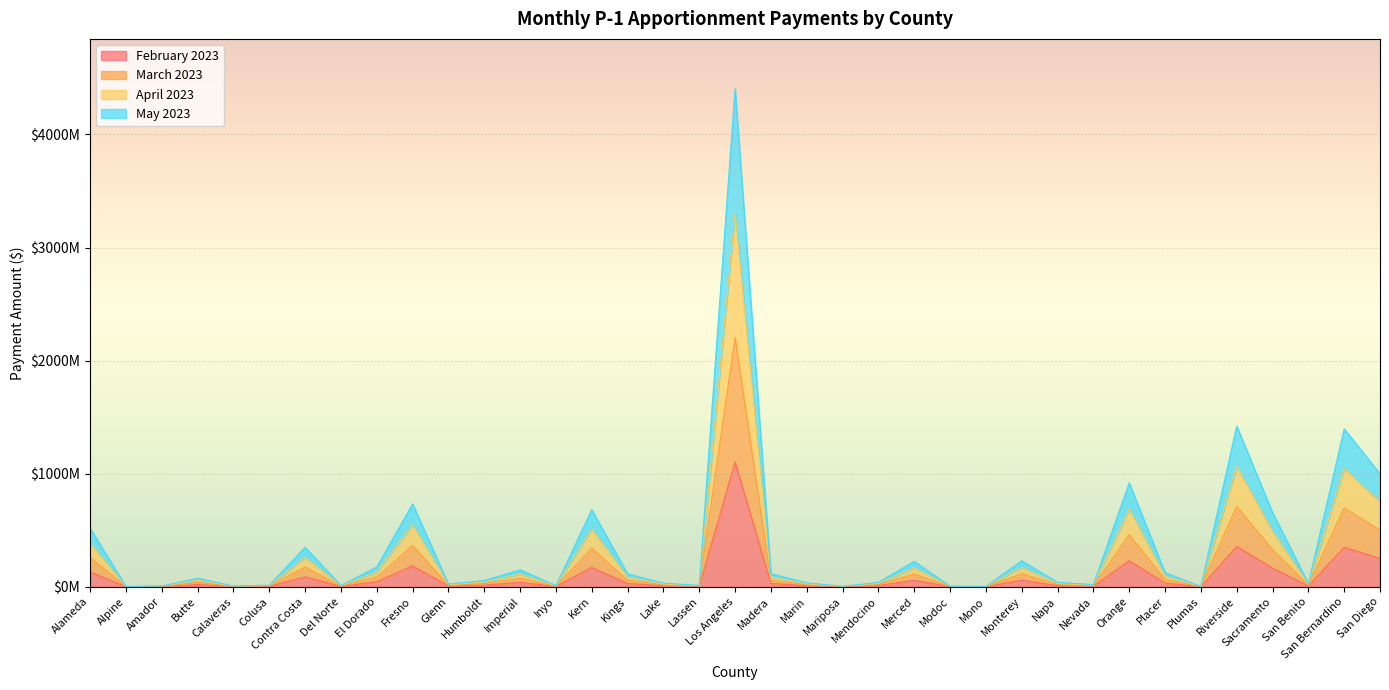

Reading right to left, extract all data points from this chart.

February 2023: 249581322	348879719	6600045	163867663	354960694	138015	31039974	229467452	4514202	9318080	57172090	407143	799867	55864026	9476942	708092	8432601	28608039	1101297089	2848478	7774706	28172770	169955096	2401152	37099596	13587518	5689726	182853182	43480604	2340299	87016321	3226666	1261295	18731031	1446890	151677	129143520
March 2023: 499162644	697759438	13200090	327735326	709921388	276030	62079948	458934904	9028404	18636160	114344180	814286	1599734	111728052	18953884	1416184	16865202	57216078	2202594178	5696956	15549412	56345540	339910192	4802304	74199192	27175036	11379452	365706364	86961208	4680598	174032642	6453332	2522590	37462062	2893780	303354	258287040
April 2023: 748743966	1046639157	19800135	491602989	1064882082	414045	93119922	688402356	13542606	27954240	171516270	1221429	2399601	167592078	28430826	2124276	25297803	85824117	3303891267	8545434	23324118	84518310	509865288	7203456	111298788	40762554	17069178	548559546	130441812	7020897	261048963	9679998	3783885	56193093	4340670	455031	387430560
May 2023: 998325288	1395518876	26400180	655470652	1419842776	552060	124159896	917869808	18056808	37272320	228688360	1628572	3199468	223456104	37907768	2832368	33730404	114432156	4405188356	11393912	31098824	112691080	679820384	9604608	148398384	54350072	22758904	731412728	173922416	9361196	348065284	12906664	5045180	74924124	5787560	606708	516574080